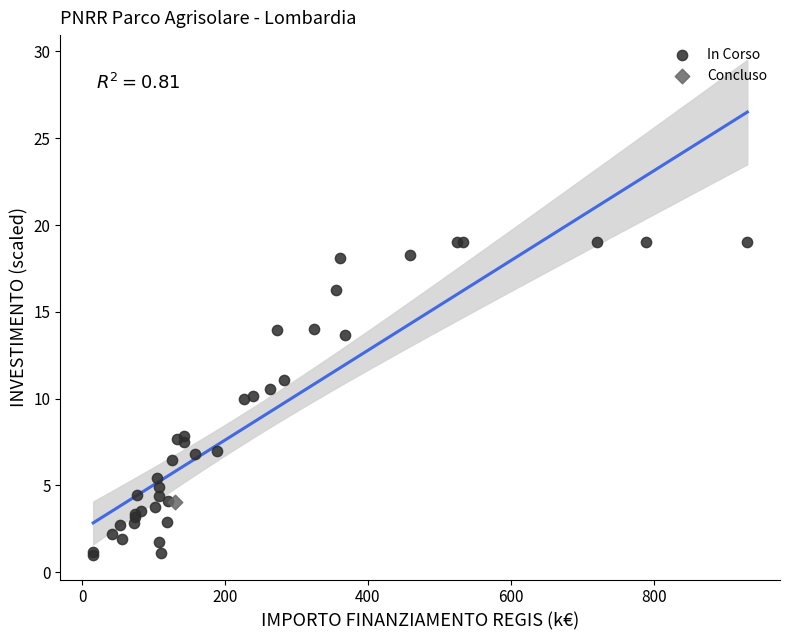

What are all the series names shown in the legend?

In Corso, Concluso